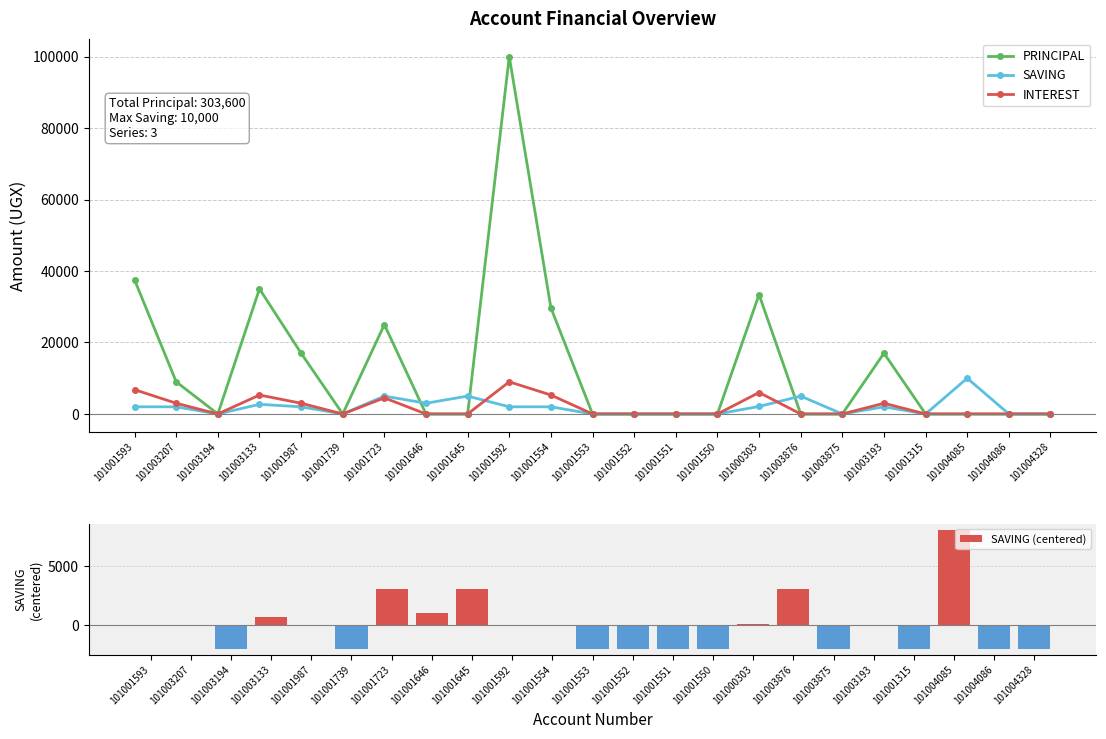

What is the difference between the PRINCIPAL values at 101001592 and 101001723?

75000